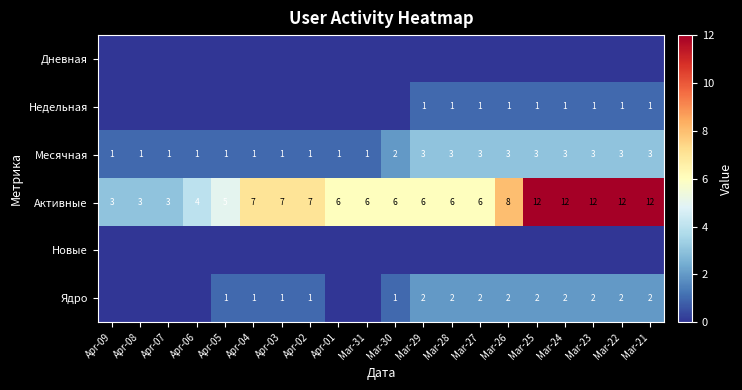

What is the sum of all Месячная values?

39